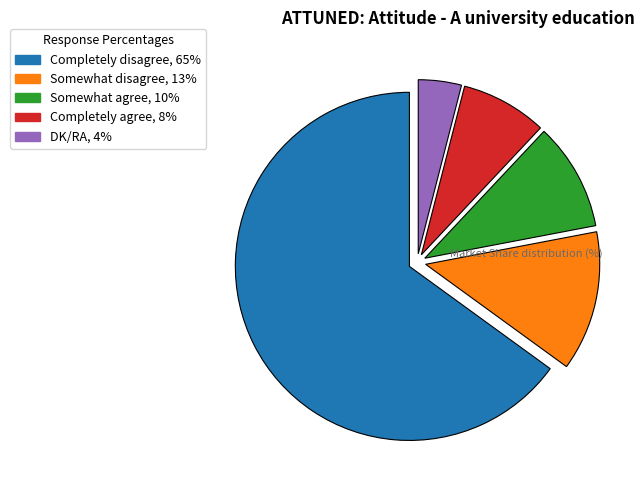

What is the ratio of the value at DK/RA to the value at Somewhat disagree?

0.3